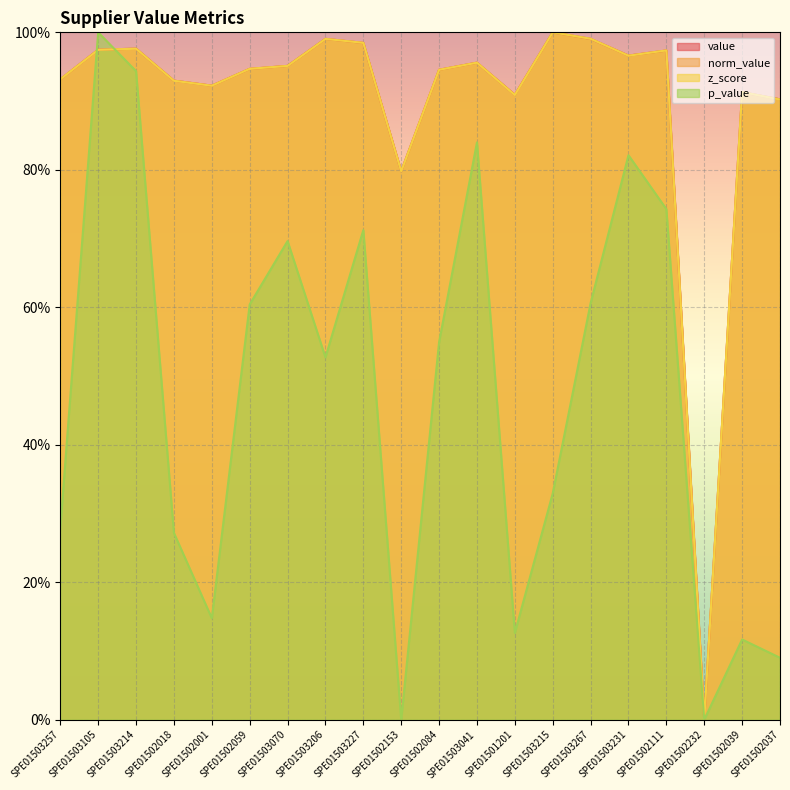

Which has a higher value, SPE01502037 or SPE01503257?

SPE01503257